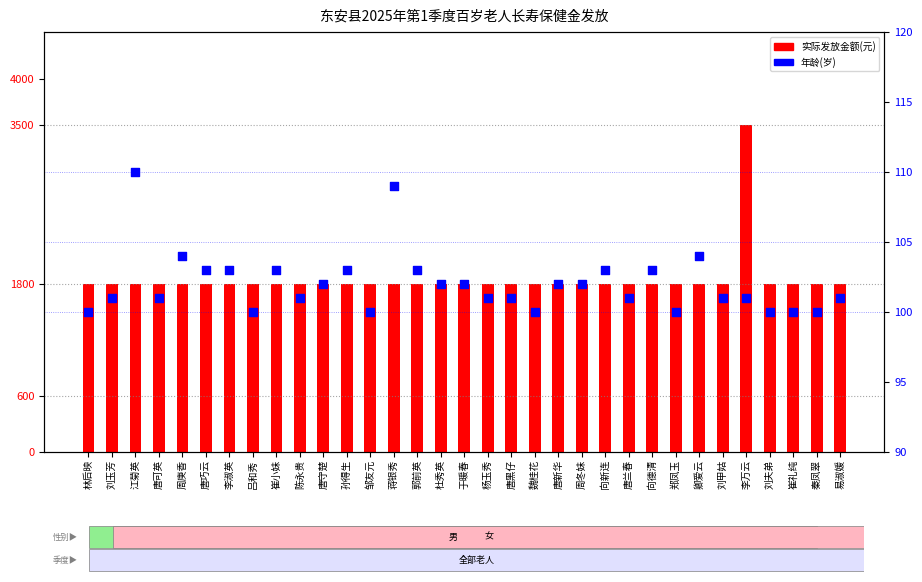

At how many categories does at least one series exceed 3425?

1